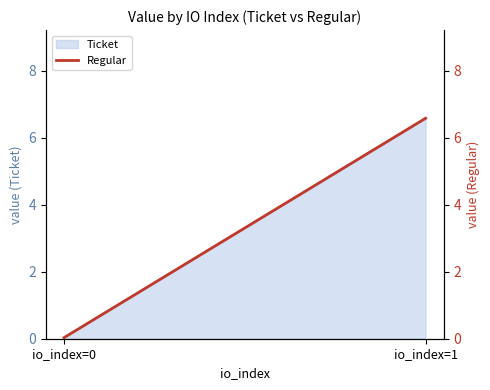

What is the sum of all values?

6.6